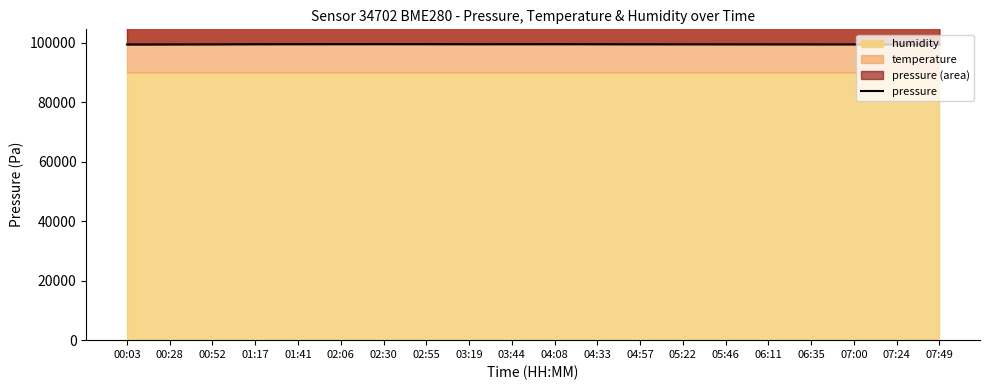

What is the difference between the maximum and minimum values?

119.0